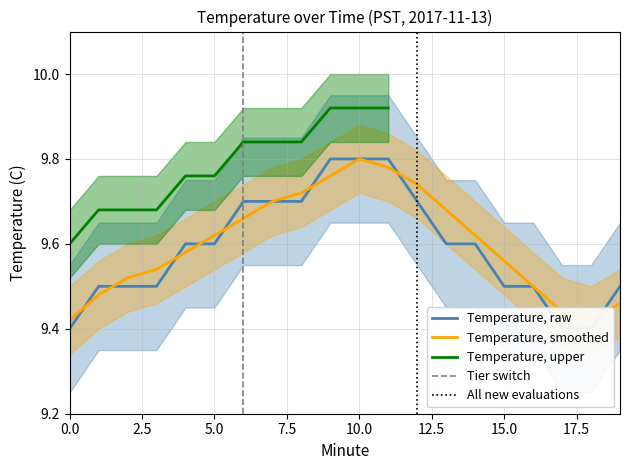

Does the chart display data point markers on the line(s)?

No